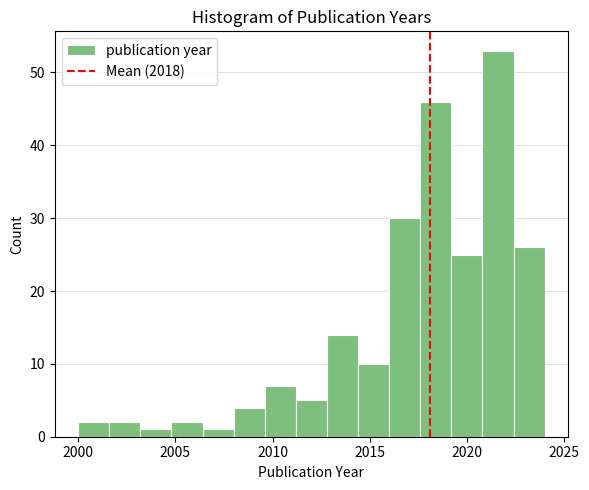

Around what value on the x-axis is the tallest bar? Give the approximate position of its centre, as read against the axis.

2021.5